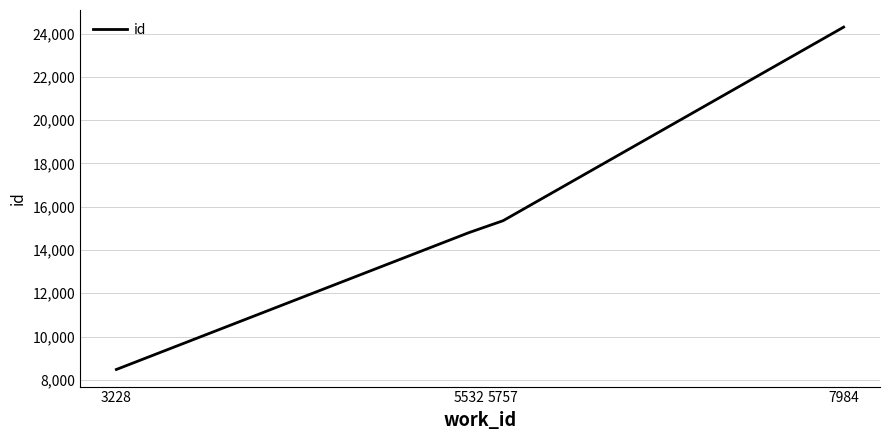

What is the sum of the values at 5532 and 7984?

39101